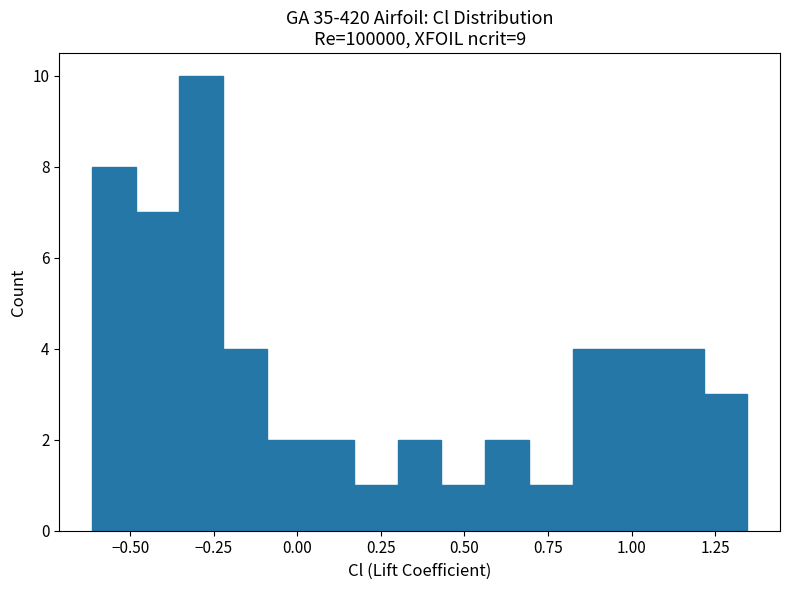

Read against the x-axis, roughly where is the centre of the tallest bar?

-0.30